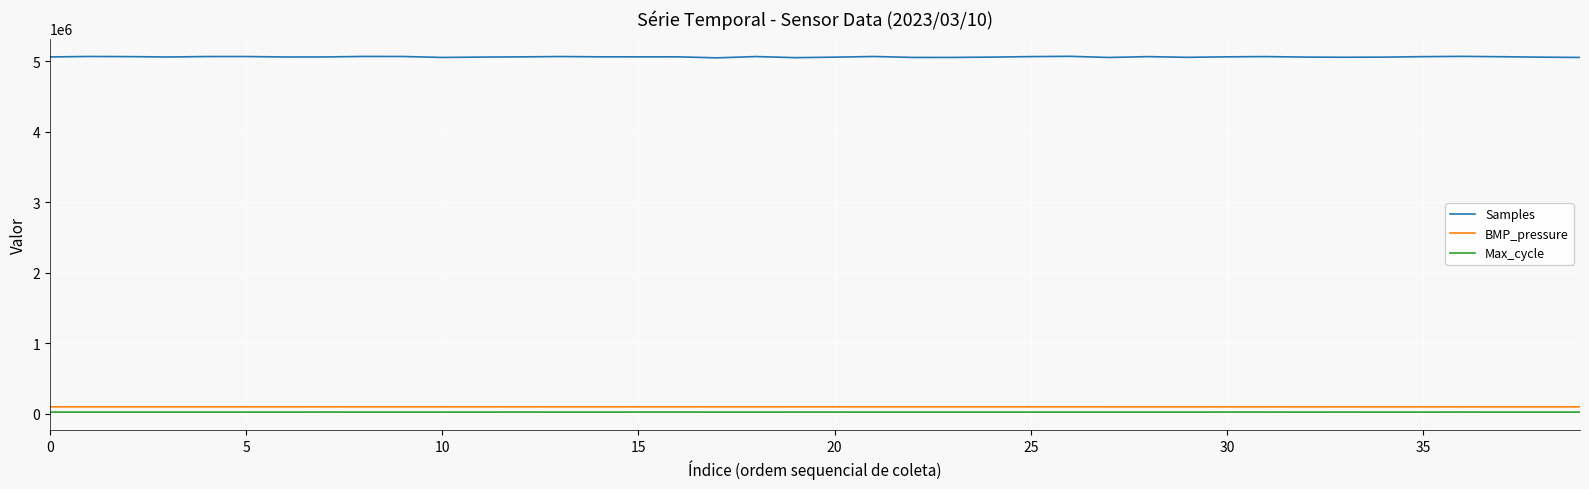

How many lines are shown in the chart?

3